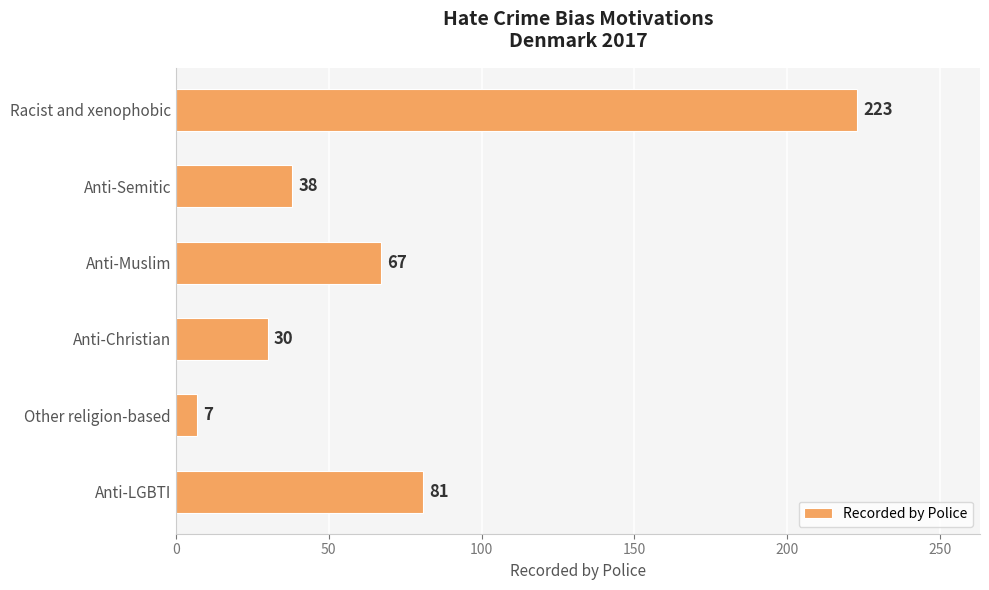

List the labels in order of value, largest first.

Racist and xenophobic, Anti-LGBTI, Anti-Muslim, Anti-Semitic, Anti-Christian, Other religion-based